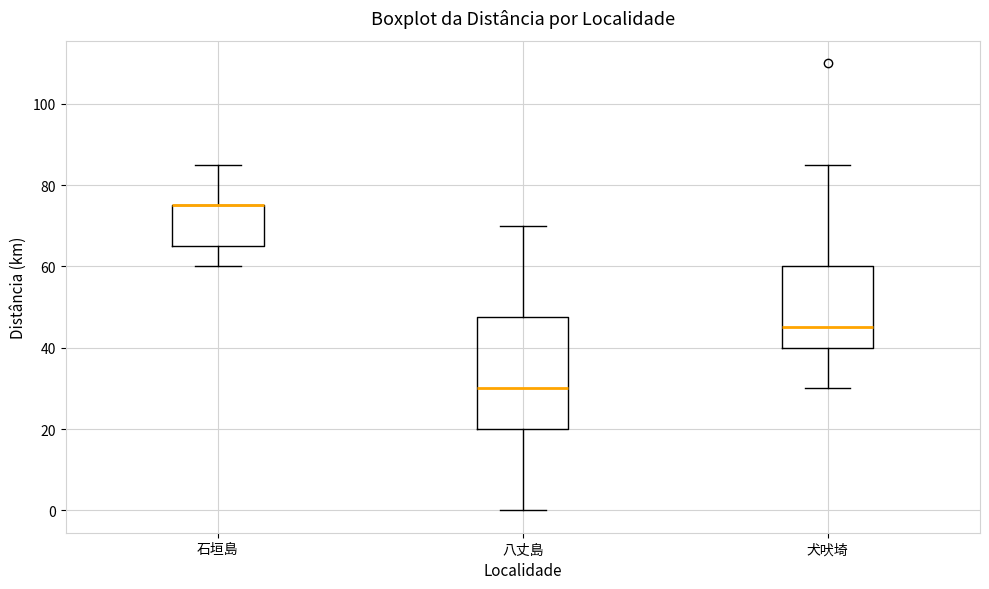

Comparing the boxes themselves (not the whiskers), which one is the tallest?

八丈島